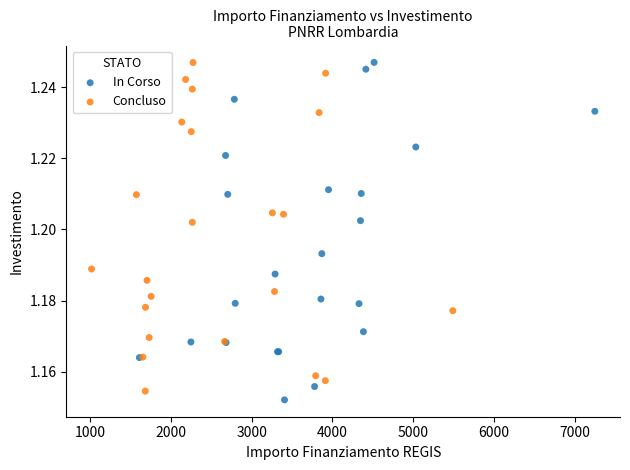

What are all the series names shown in the legend?

In Corso, Concluso